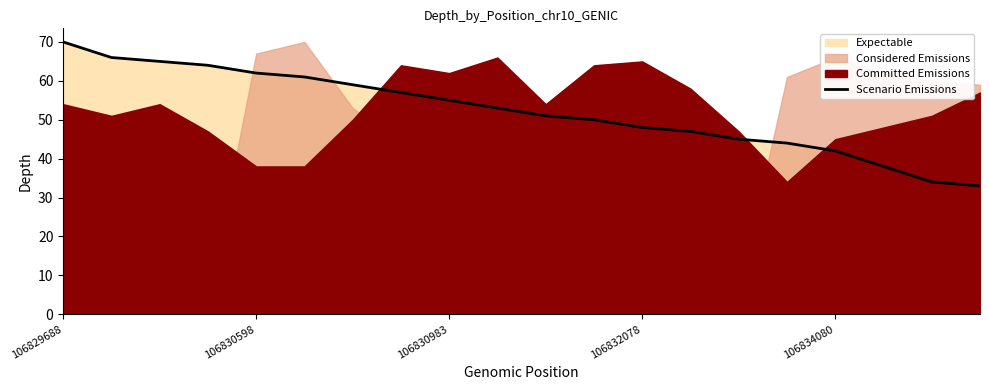

What is the greatest value displayed?

70